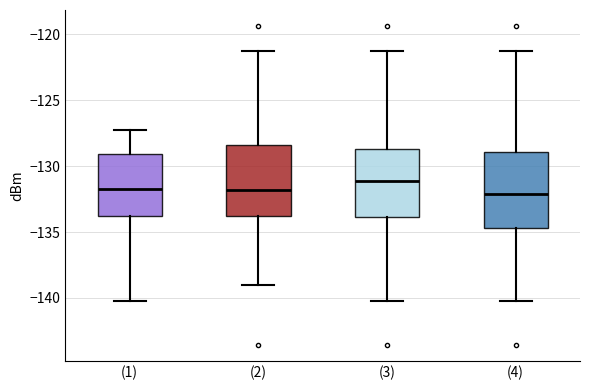

Which box has the highest median line?

(3)